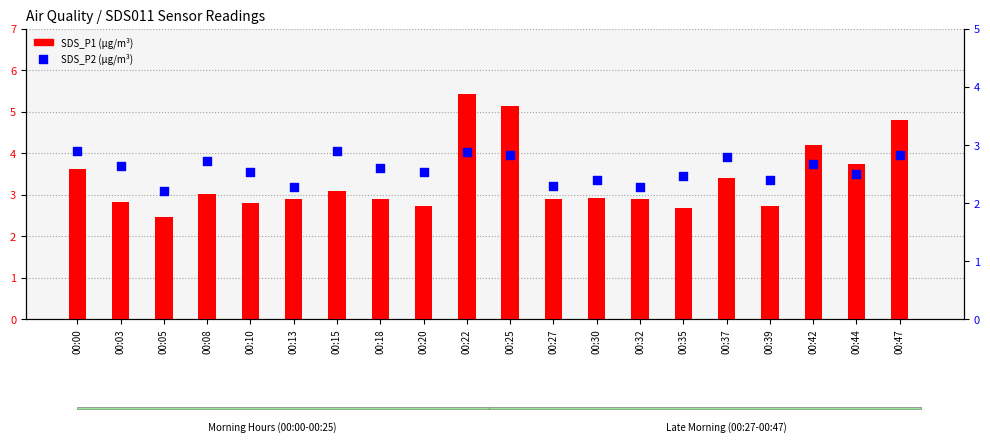

At how many categories does at least one series exceed 3?

9